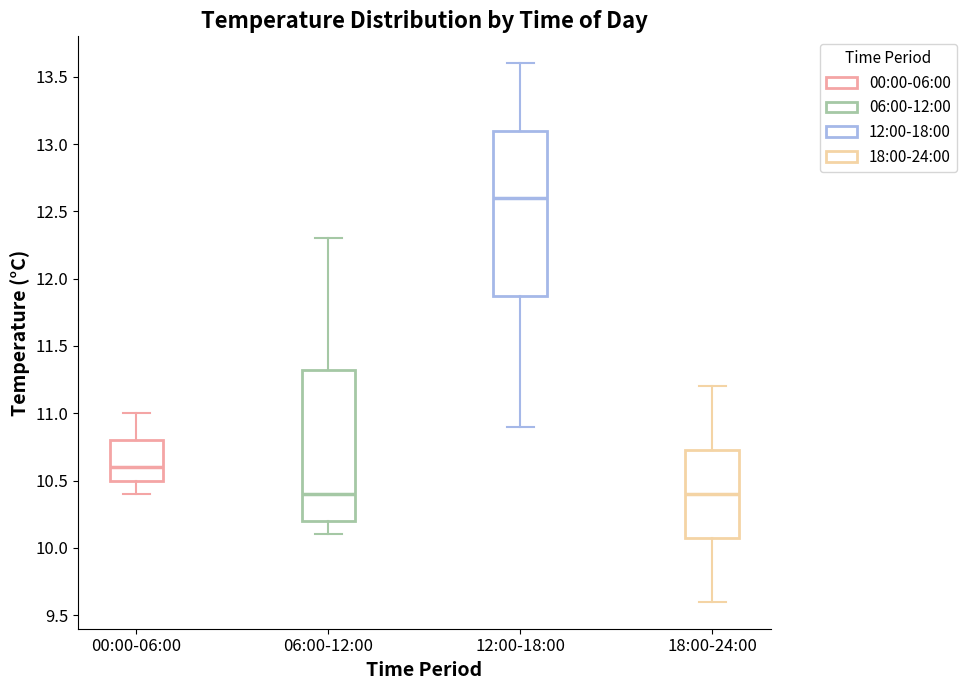

Comparing the boxes themselves (not the whiskers), which one is the tallest?

12:00-18:00